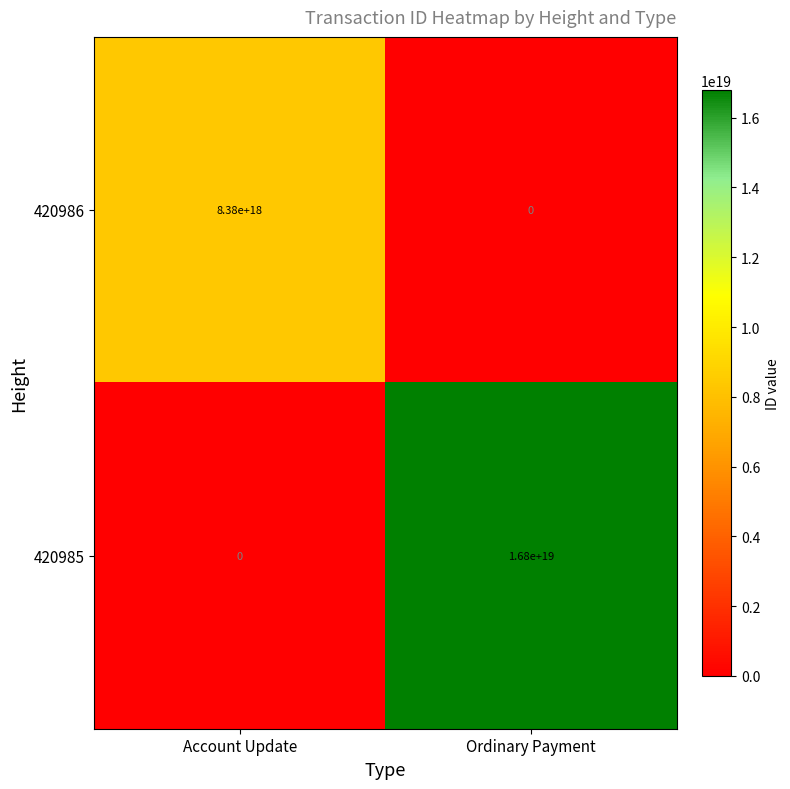

Which series has the largest range (max minus min)?

420985